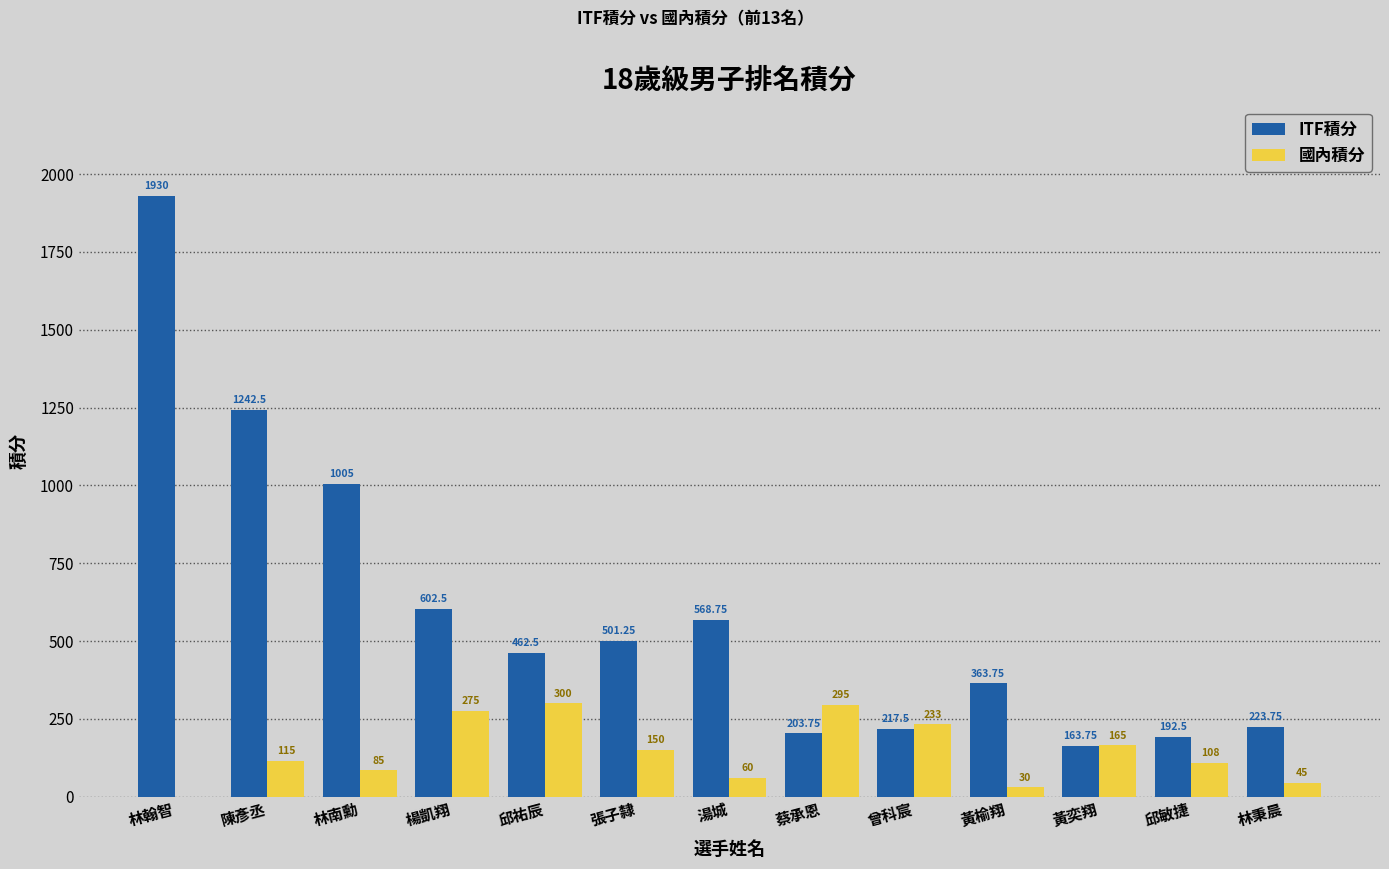

What is the spread (max minus min) of values at 邱敏捷?

84.5